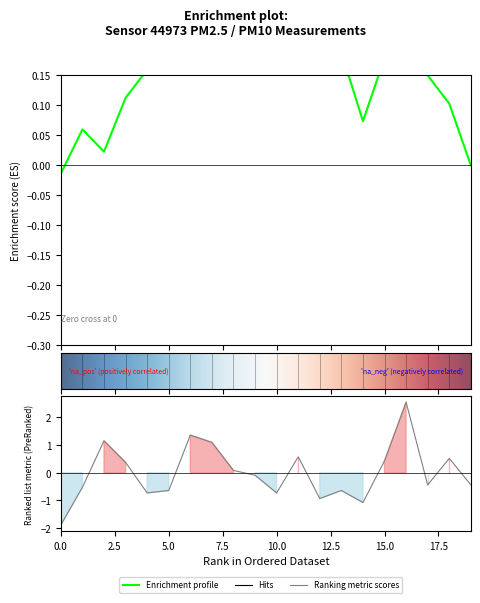

The chart shows a value of 0.4 at 15.0. True or false?

True